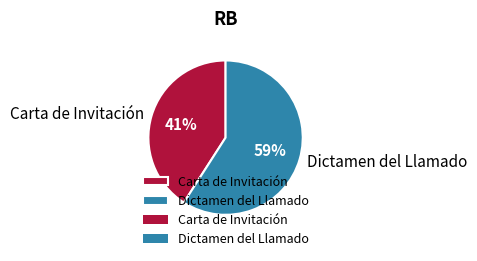

True or false: Carta de Invitación accounts for 41% of the total.

True